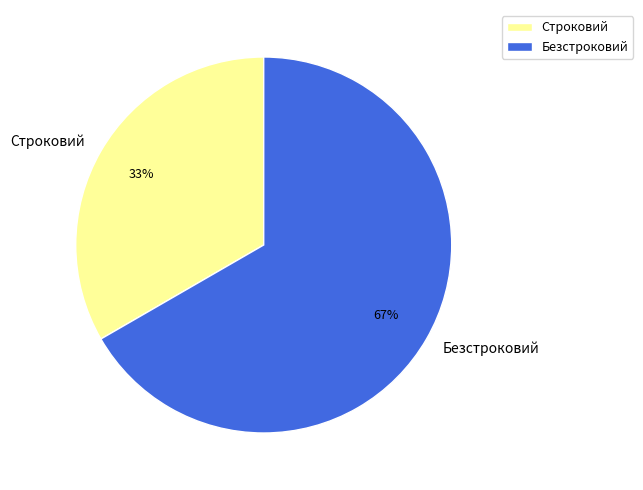

Rank the categories by value from lowest to highest.

Строковий, Безстроковий